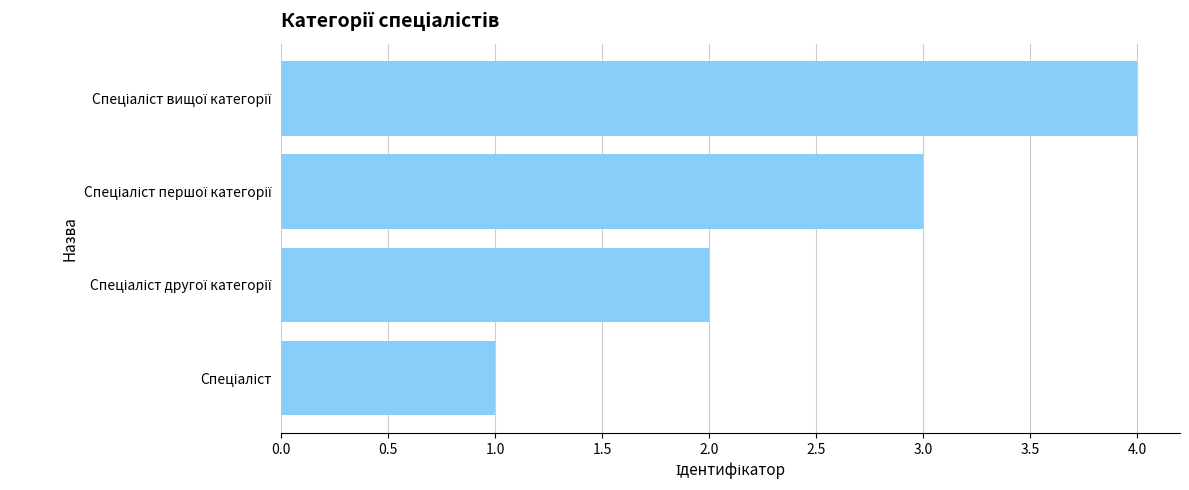

How many values are between 2 and 4?

3